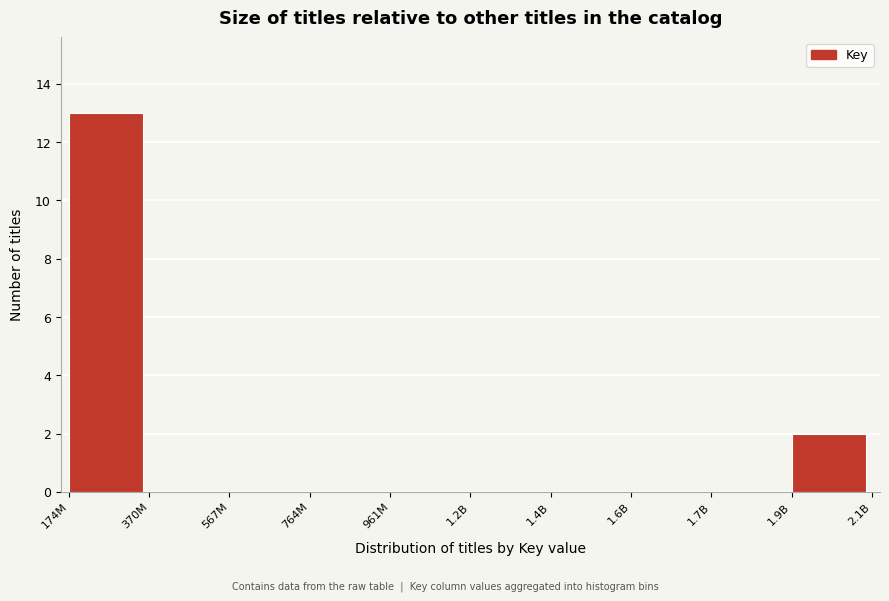

Reading left to right, extract all data points from this chart.

174M=13	370M=0	567M=0	764M=0	961M=0	1.2B=0	1.4B=0	1.6B=0	1.7B=0	1.9B=2